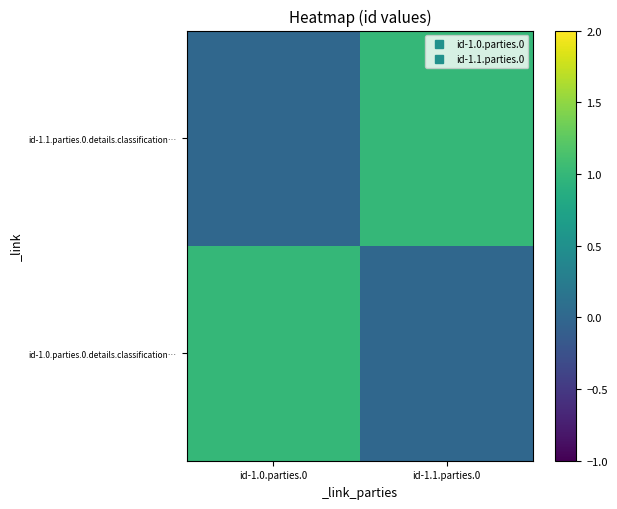

Which series has the widest spread of values?

id-1.0.parties.0.details.classification…